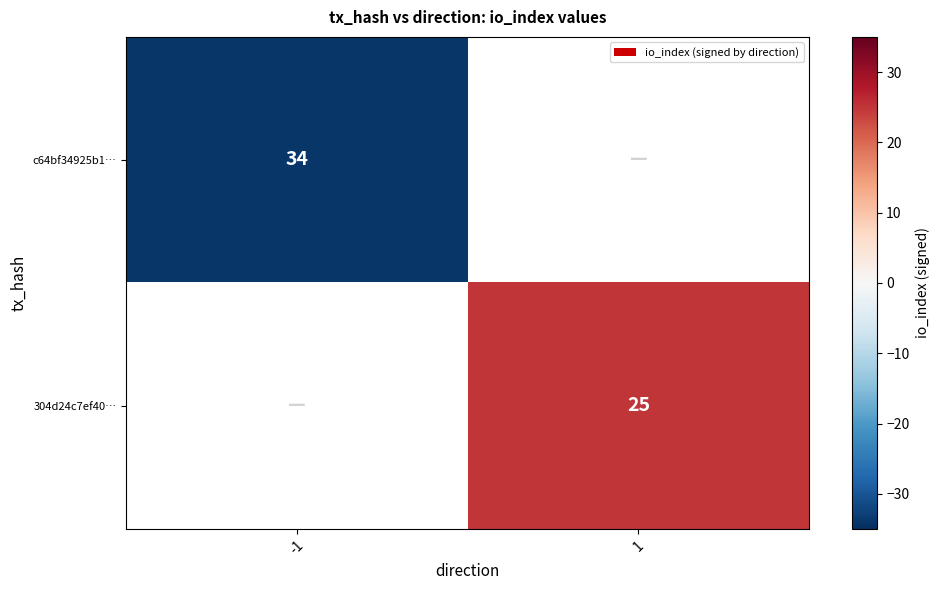

What is the smallest value displayed?

-34.0